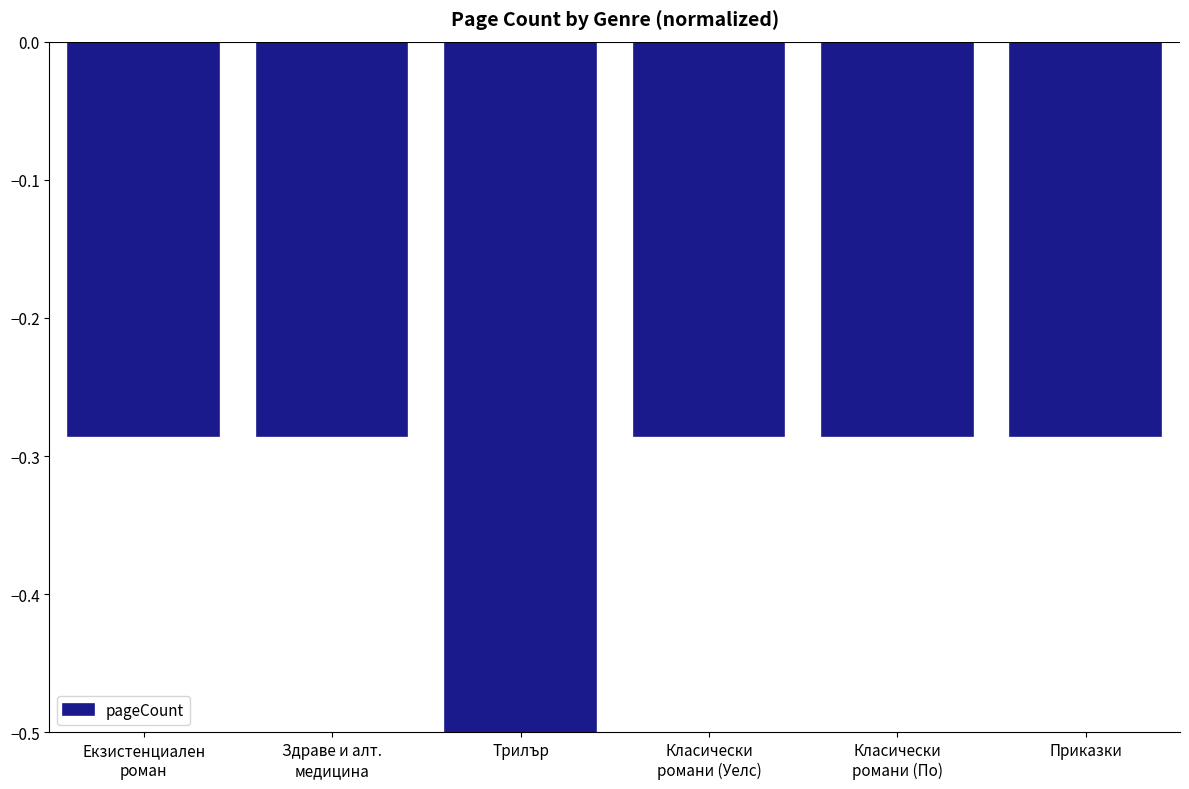

Which category has the lowest value across all series?

Трилър